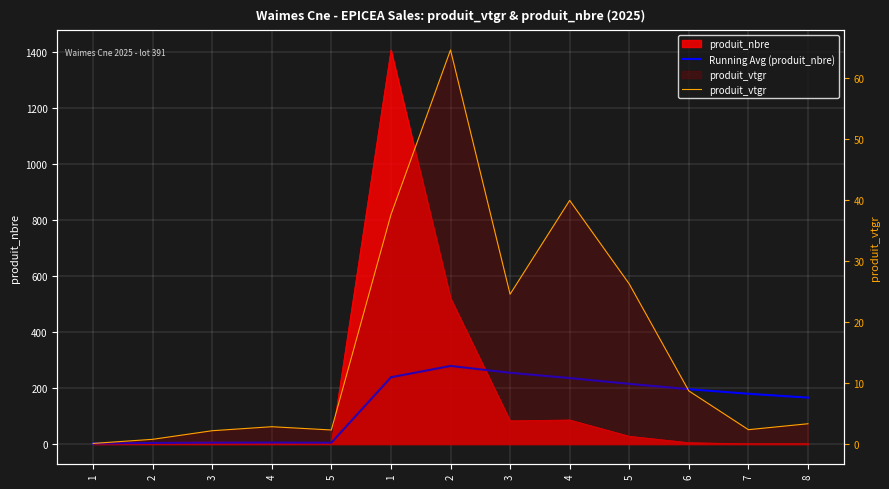

At how many categories does at least one series exceed 33?

8